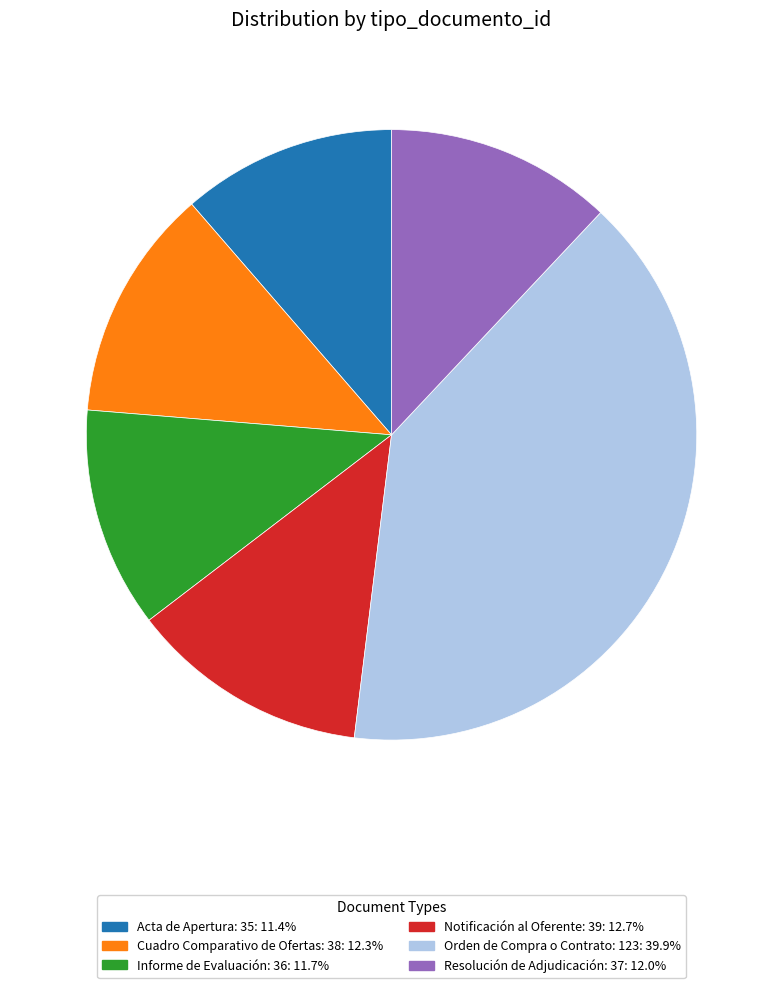

Count the number of slices in the pie.

6